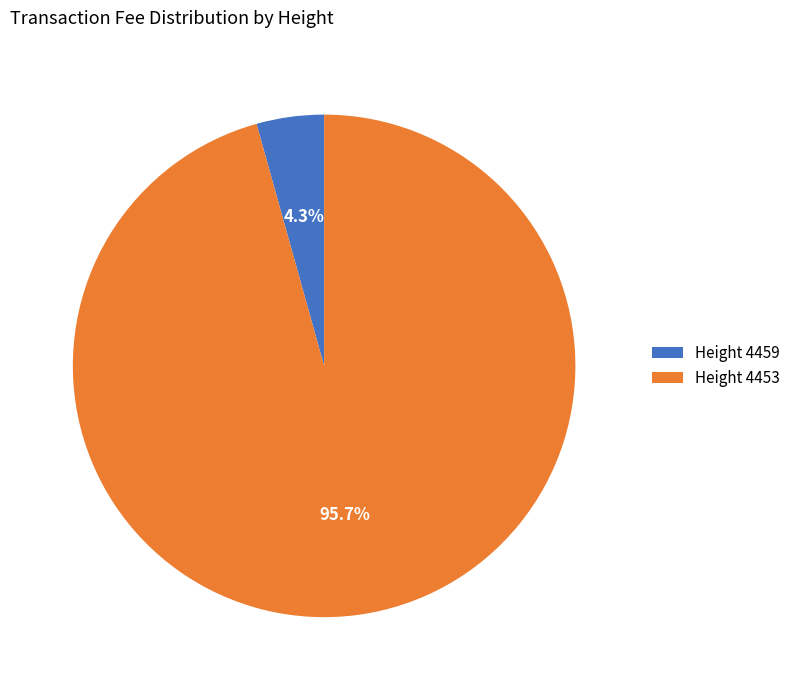

Do Height 4453 and Height 4459 together represent more than half of the pie?

Yes